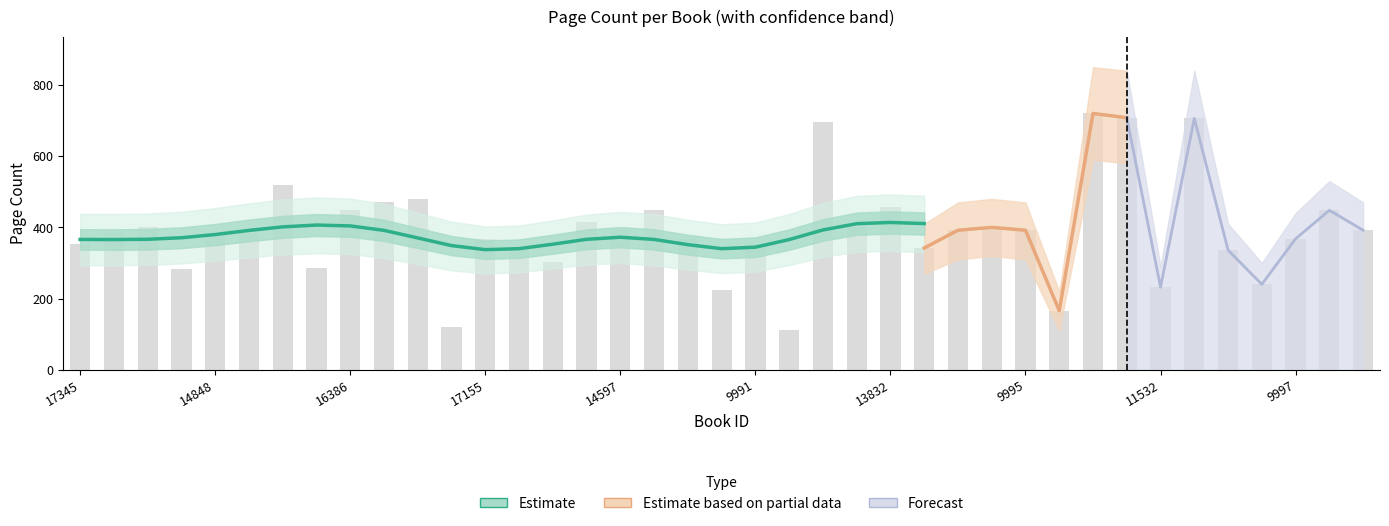

Reading left to right, what are all the values shown in this chart?

pageCount: 17345=352	19810=384	19099=400	11776=284	14848=384	11777=384	12546=520	13058=286	16386=448	12035=472	14339=480	16387=120	17155=368	9988=336	16644=304	14341=416	14597=392	14853=448	10758=368	11782=224	9991=352	11527=112	15367=696	11272=400	13832=456	16649=342	11530=392	17162=400	9995=392	10763=166	11531=720	10764=708	11532=232	14604=706	14860=336	9741=240	9997=368	10765=448	11277=392
pageCount_upper: 17345=420	19810=460	19099=480	11776=340	14848=460	11777=460	12546=620	13058=340	16386=530	12035=560	14339=570	16387=150	17155=440	9988=400	16644=360	14341=490	14597=470	14853=530	10758=440	11782=280	9991=420	11527=150	15367=810	11272=480	13832=540	16649=410	11530=470	17162=480	9995=470	10763=220	11531=850	10764=840	11532=290	14604=840	14860=410	9741=300	9997=440	10765=530	11277=470
pageCount_lower: 17345=280	19810=310	19099=320	11776=230	14848=310	11777=310	12546=420	13058=230	16386=360	12035=380	14339=390	16387=80	17155=300	9988=270	16644=250	14341=340	14597=310	14853=360	10758=300	11782=170	9991=280	11527=80	15367=580	11272=320	13832=370	16649=270	11530=310	17162=320	9995=310	10763=110	11531=590	10764=580	11532=180	14604=580	14860=260	9741=180	9997=300	10765=360	11277=310